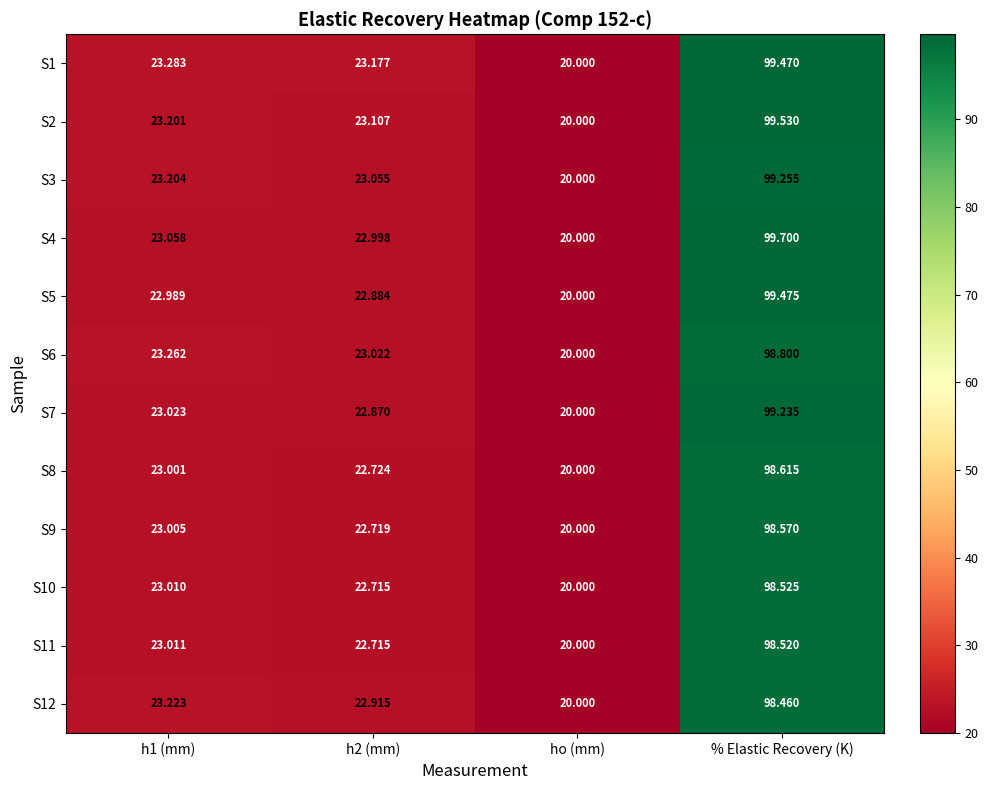

How many data points does each series have?

4